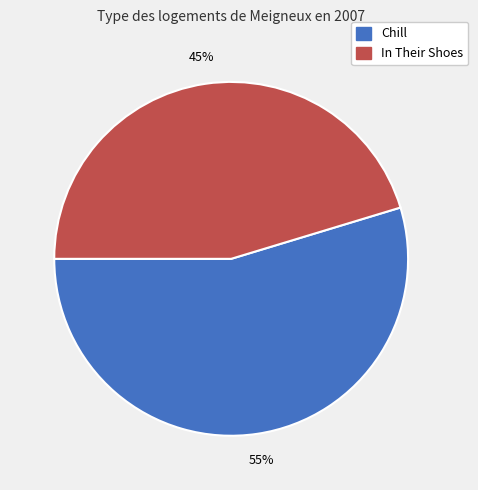

True or false: In Their Shoes accounts for 45% of the total.

True